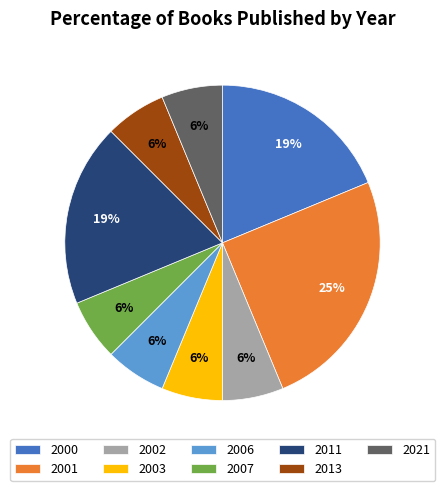

What percentage is the 2006 slice, to the nearest percent?

6%